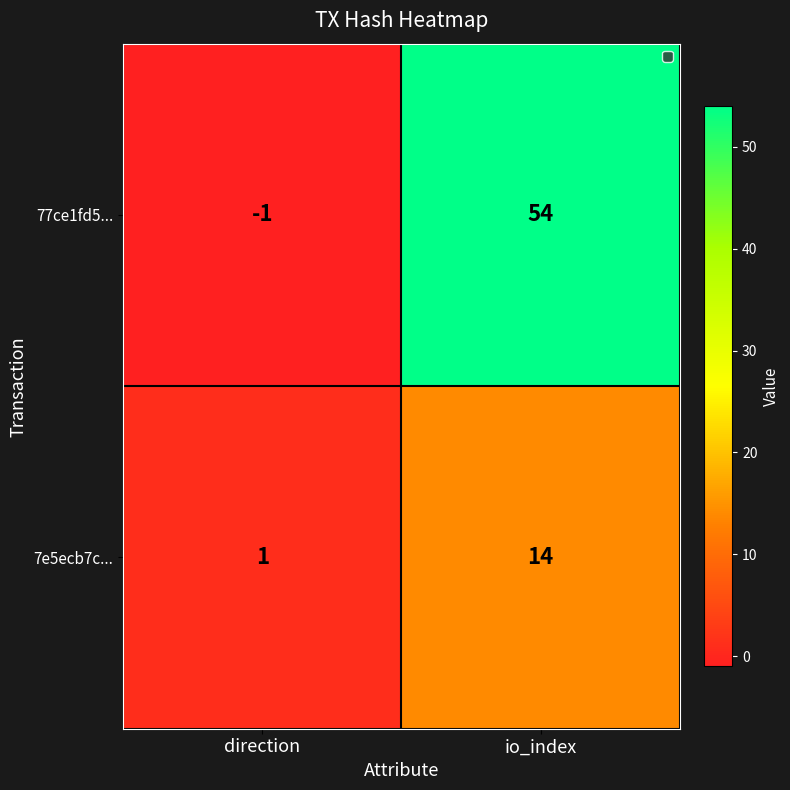

What is the sum of all 77ce1fd5... values?

53